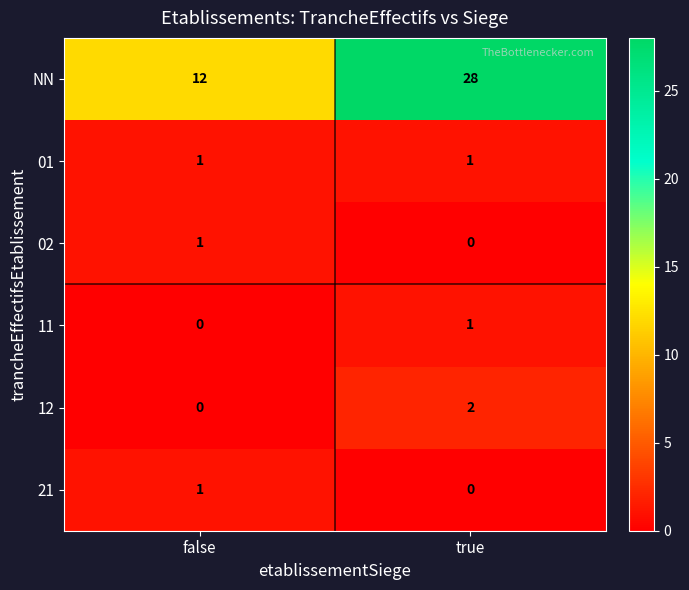

List the labels in order of 11 value, smallest first.

false, true